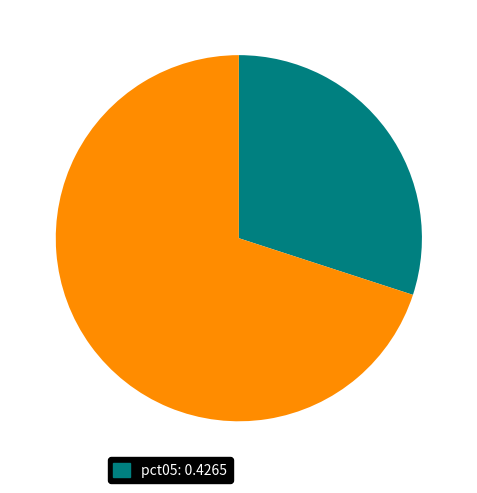

Is there any slice that represents more than half of the pie?

Yes